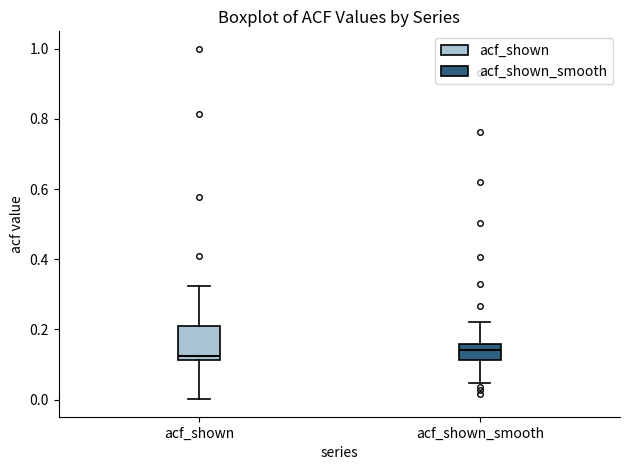

Which box is the tallest, from its lower edge to its upper edge?

acf_shown